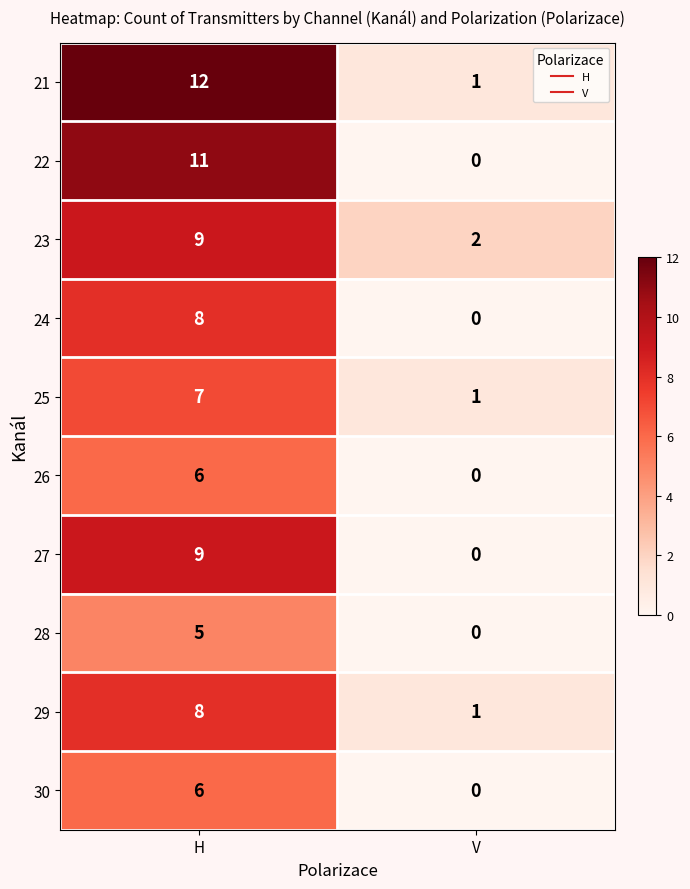

Which series has the largest total across all categories?

21